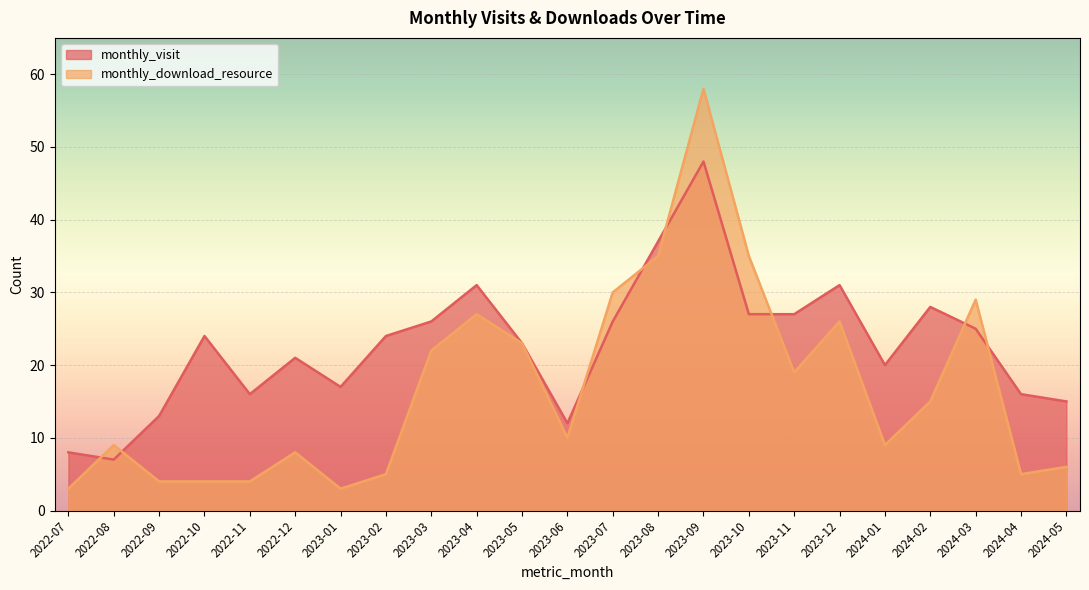

What are all the series names shown in the legend?

monthly_visit, monthly_download_resource